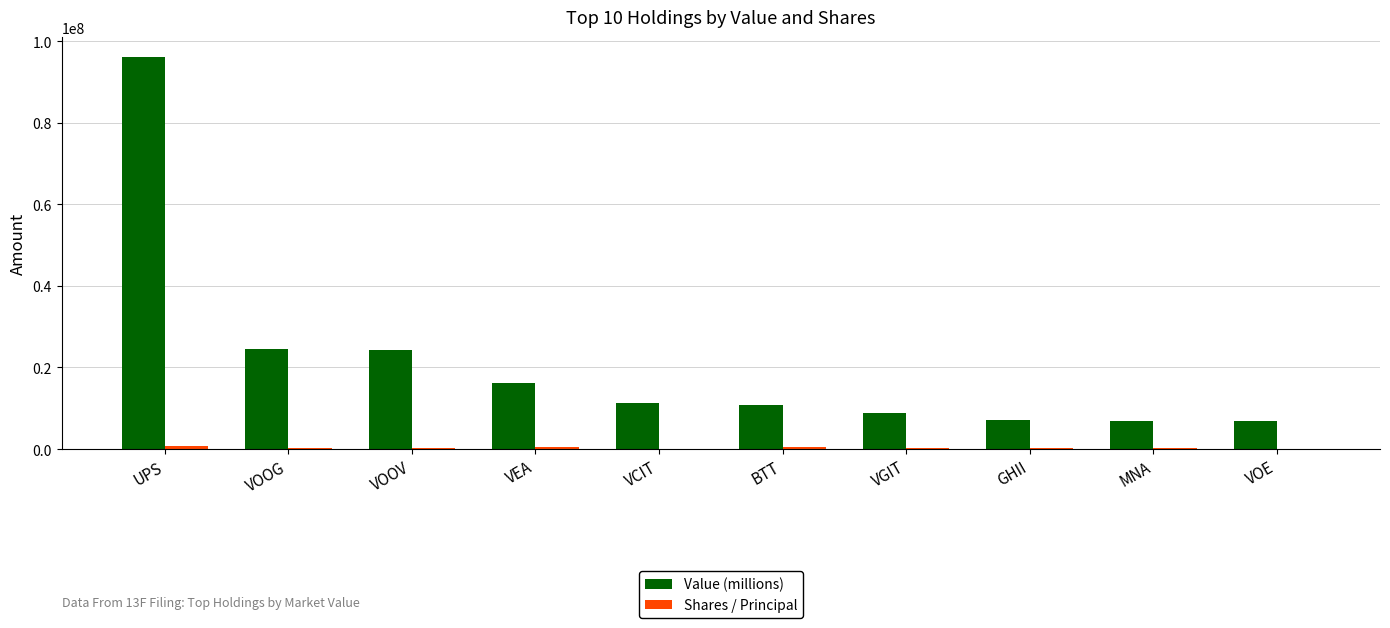

Count the number of data series in this chart.

2